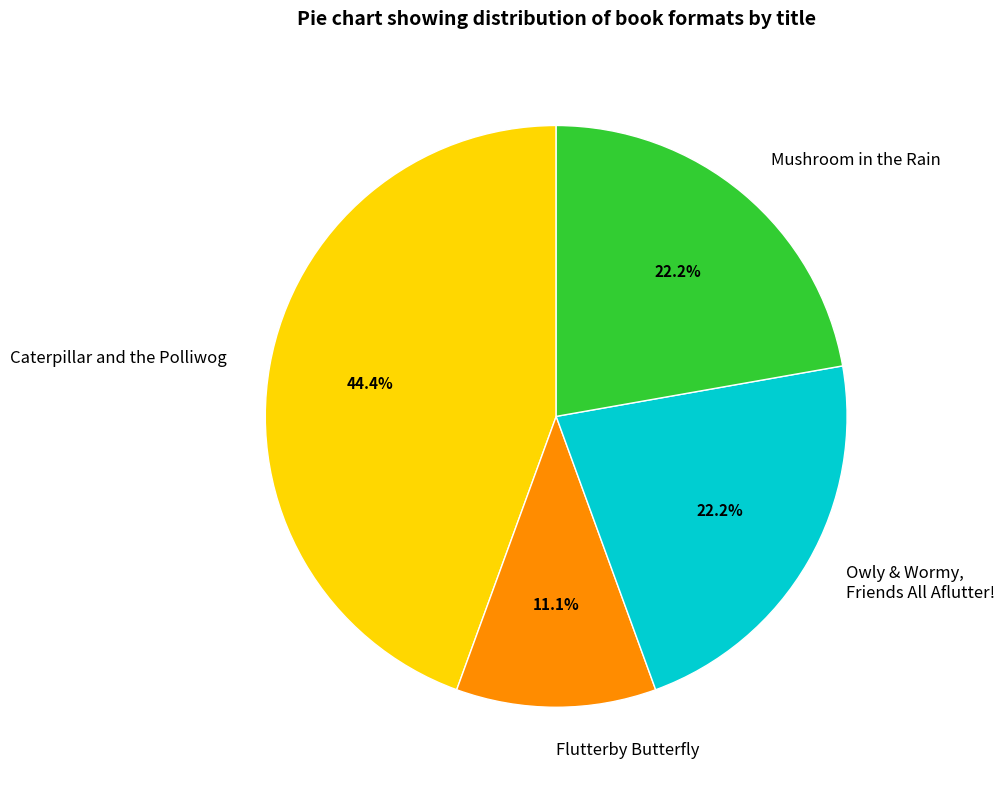

Count the number of slices in the pie.

4